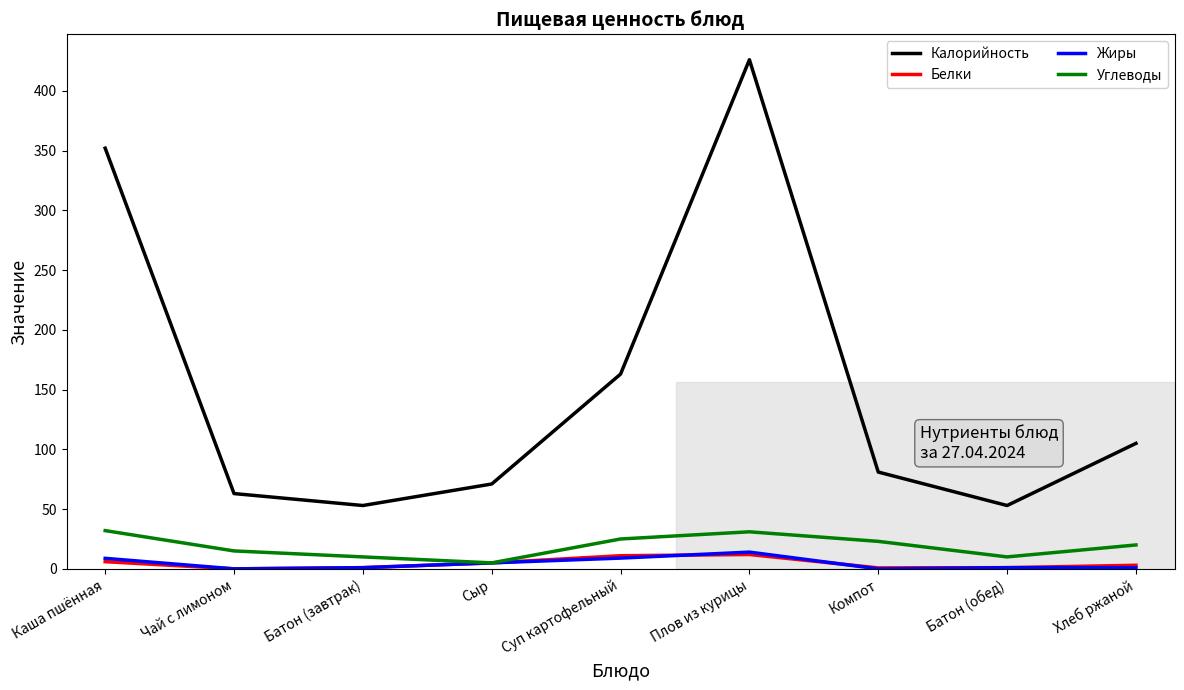

What position from the right is Сыр?

6